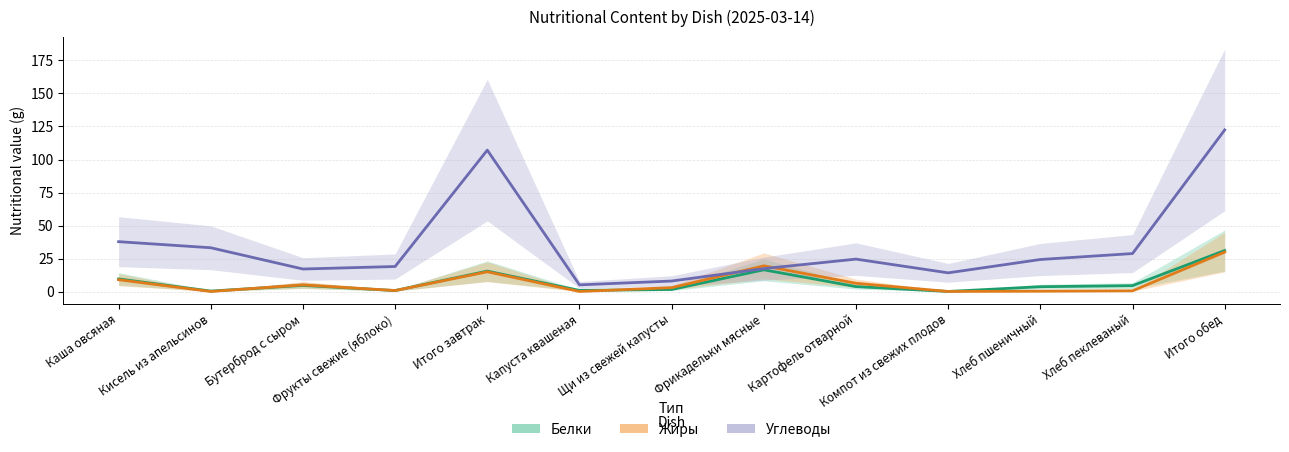

What is the minimum value shown in the chart?

0.1